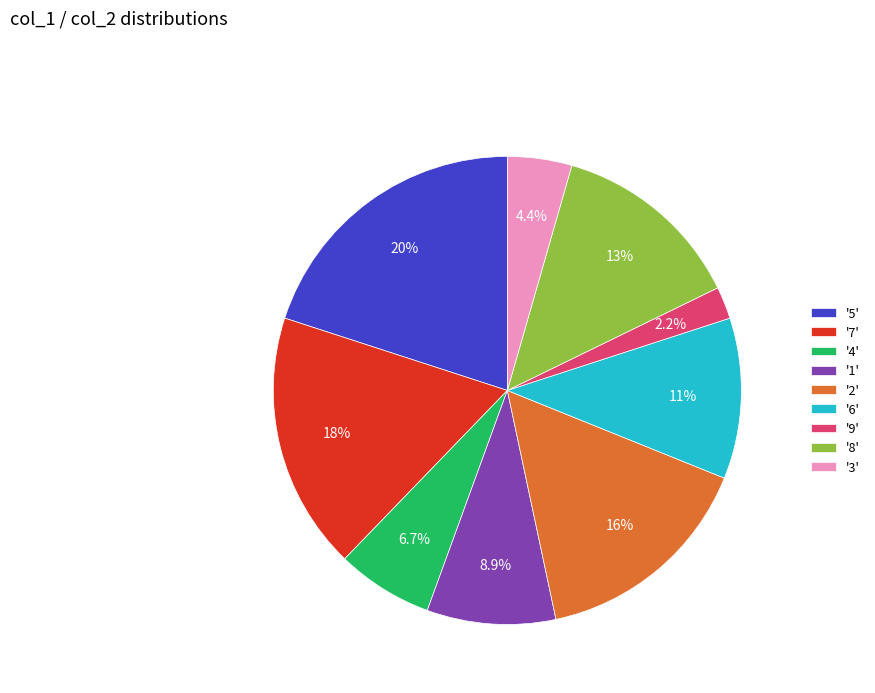

What is the smallest slice in the pie chart?

'9'